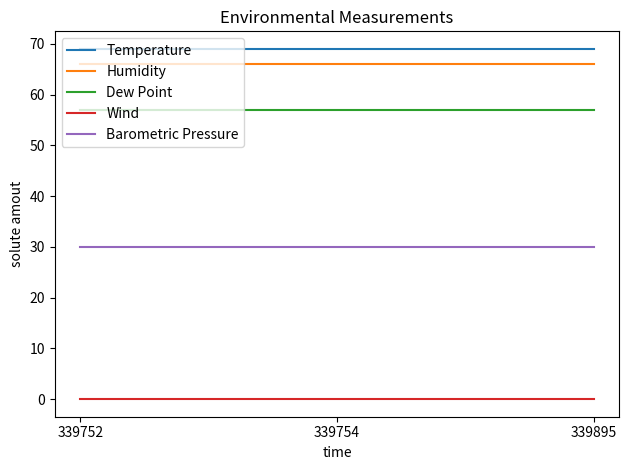

What are all the series names shown in the legend?

Temperature, Humidity, Dew Point, Wind, Barometric Pressure